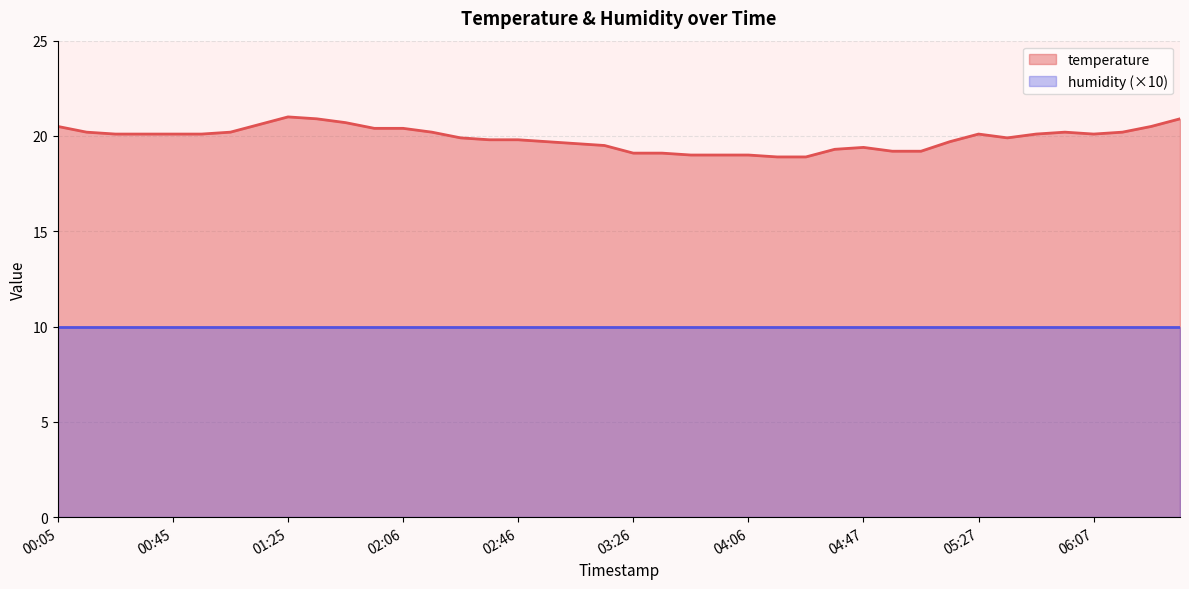

True or false: the data shows 7.6 at 02:36.

False